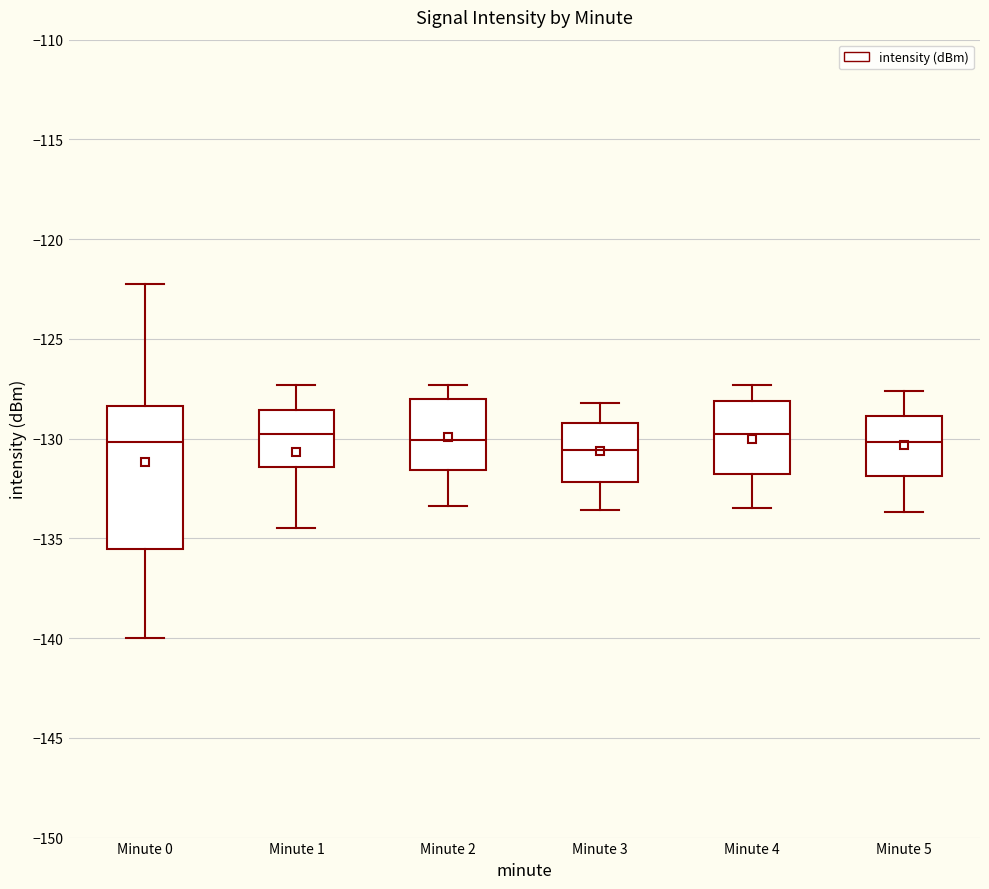

Reading left to right, transcribe this box plot: for each box, give where its median line is, the range the box spans, and where its two whiskers end, as read against the y-axis. The values are not printed on the chart, so give them approximately, as read against the axis.

Minute 0: median -130.0, box -135.5 to -128.5, whiskers -140.0 to -122.0
Minute 1: median -130.0, box -131.5 to -128.5, whiskers -134.5 to -127.5
Minute 2: median -130.0, box -131.5 to -128.0, whiskers -133.5 to -127.5
Minute 3: median -130.5, box -132.0 to -129.0, whiskers -133.5 to -128.0
Minute 4: median -129.5, box -131.5 to -128.0, whiskers -133.5 to -127.5
Minute 5: median -130.0, box -132.0 to -129.0, whiskers -133.5 to -127.5